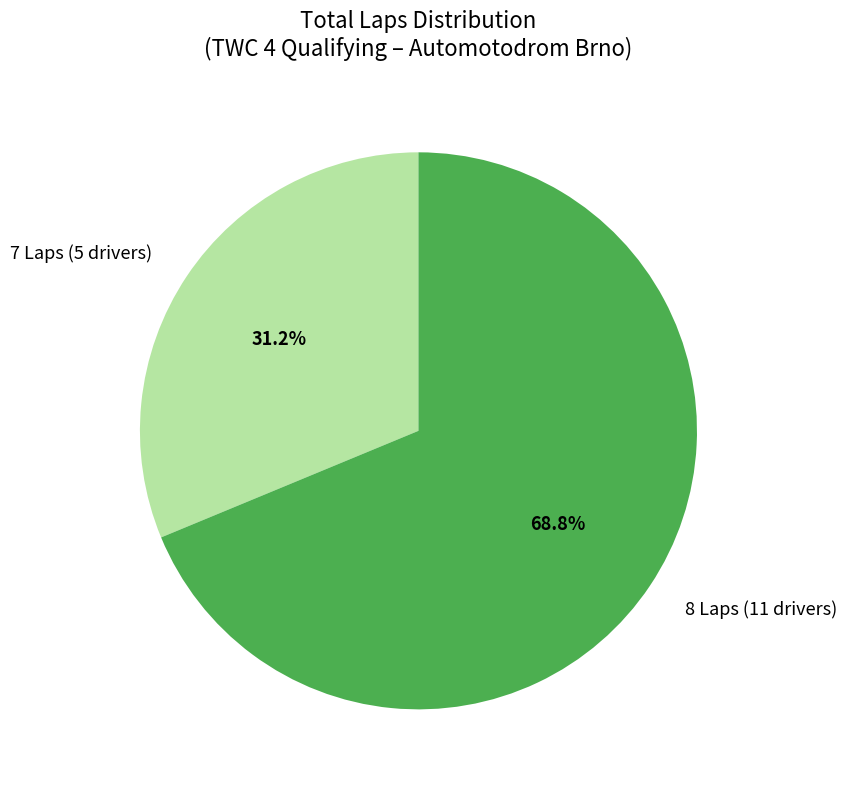

How many slices are in this pie chart?

2